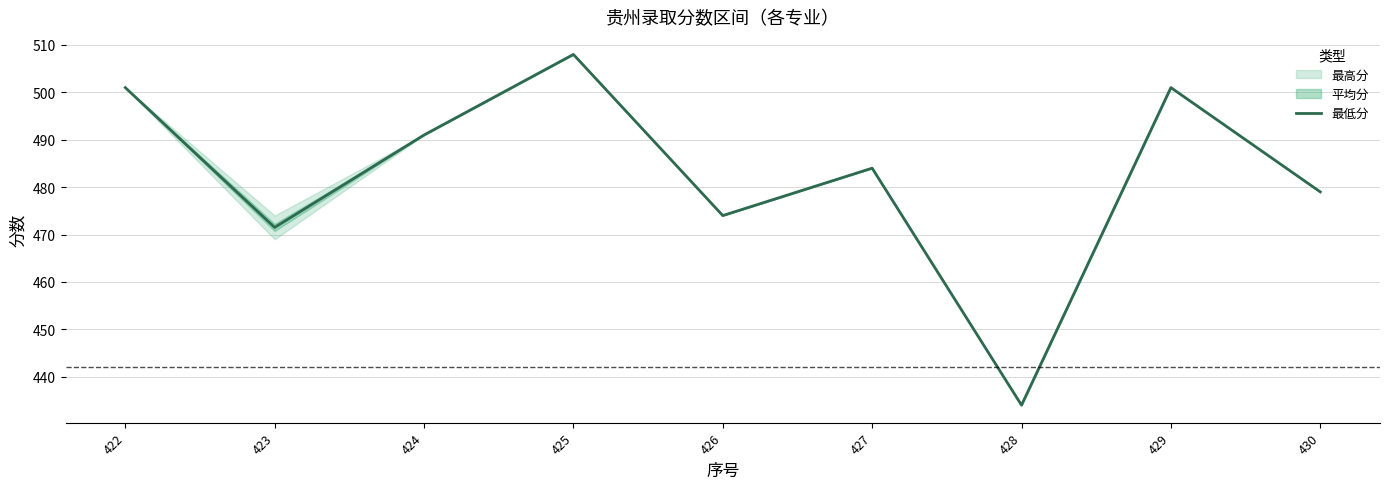

How many points are lower than both their immediate neighbors (excluding endpoints)?

3